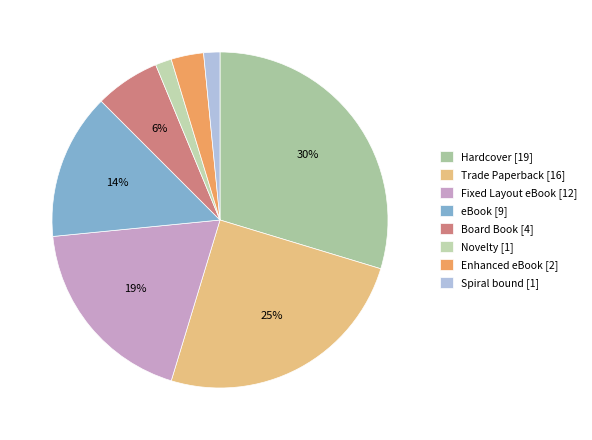

To the nearest percent, what is the difference between the Fixed Layout eBook and Novelty slice percentages?

17%